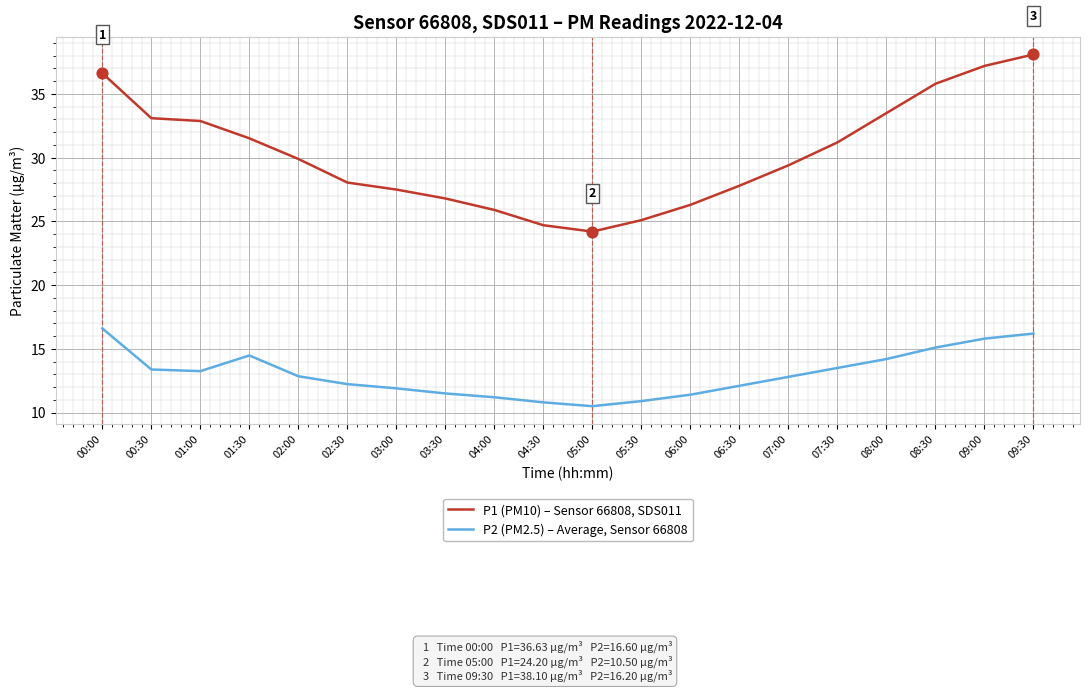

What are all the series names shown in the legend?

P1 (PM10) – Sensor 66808, SDS011, P2 (PM2.5) – Average, Sensor 66808